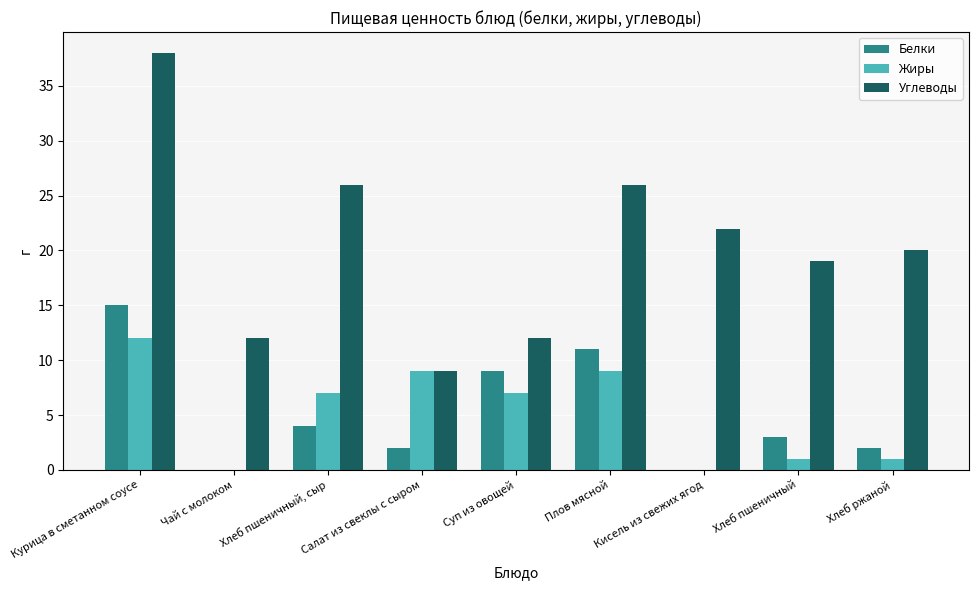

What is the approximate value of Жиры at Курица в сметанном соусе, to the nearest 10?

10